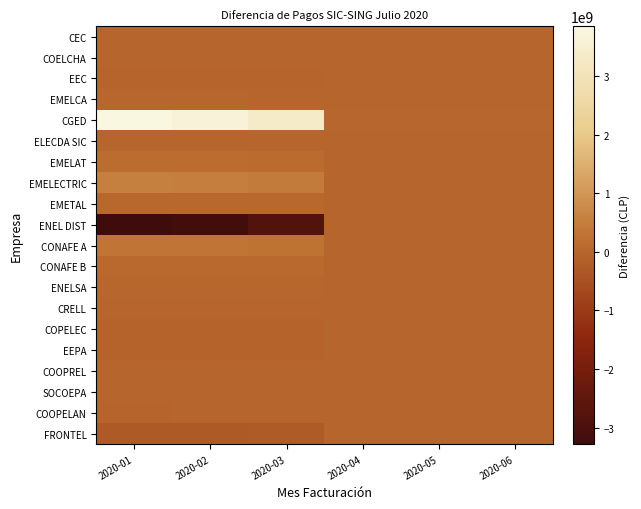

List the series in order of their peak value, highest first.

CGED, EMELECTRIC, CONAFE A, EMELAT, CONAFE B, EMETAL, ENELSA, EMELCA, COELCHA, ELECDA SIC, COOPREL, CRELL, SOCOEPA, CEC, COOPELAN, EEC, COPELEC, EEPA, FRONTEL, ENEL DIST